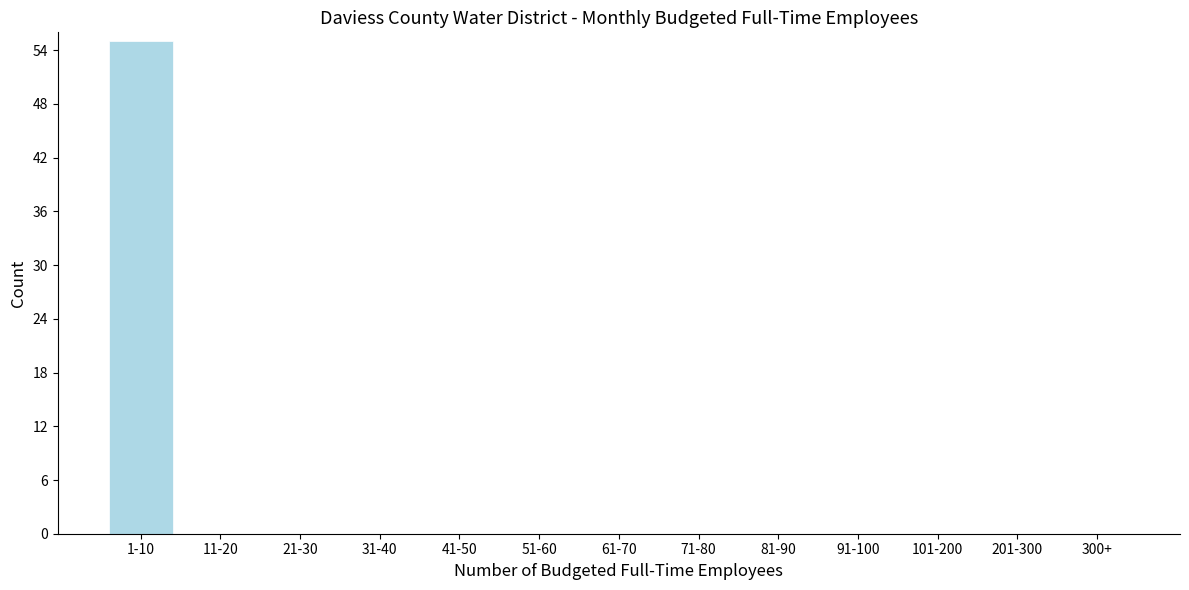

Reading right to left, what are all the values shown in this chart?

300+=0	201-300=0	101-200=0	91-100=0	81-90=0	71-80=0	61-70=0	51-60=0	41-50=0	31-40=0	21-30=0	11-20=0	1-10=55